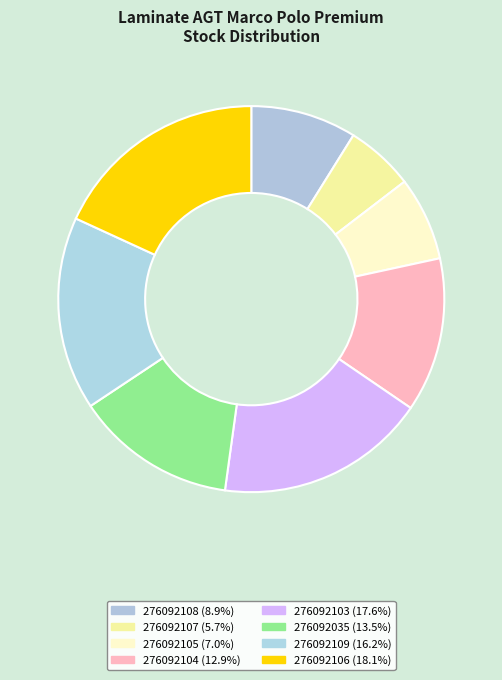

To the nearest percent, what is the difference between the largest and smallest slice percentages?

12%